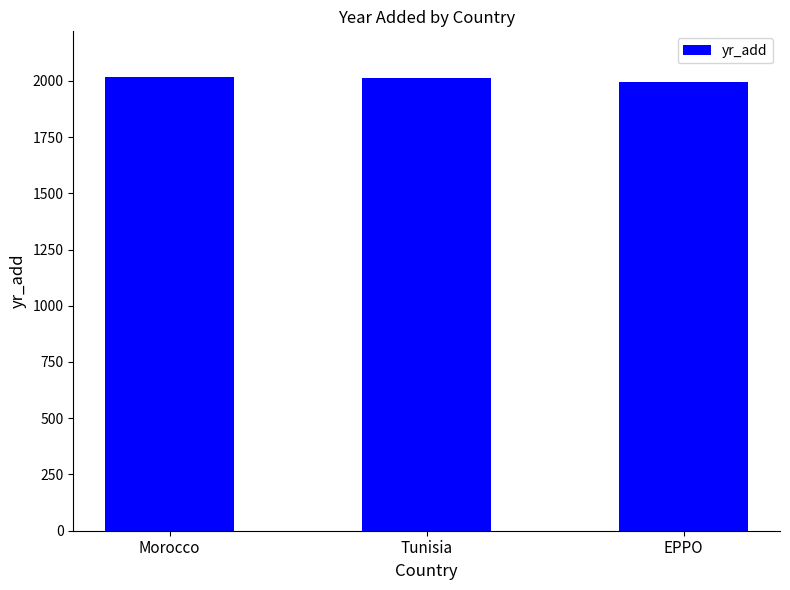

What is the approximate value at Tunisia?

2012